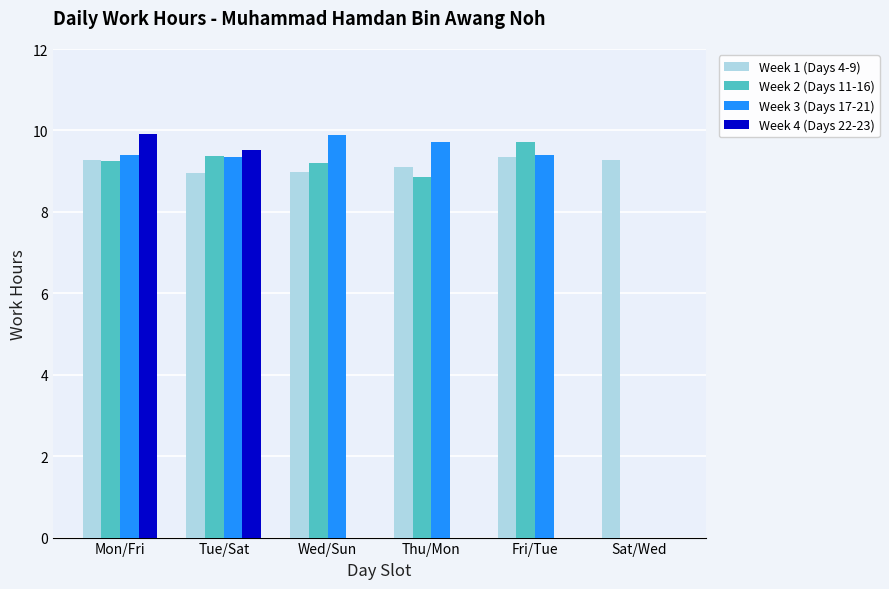

The Week 2 (Days 11-16) series shows 0.0 at Sat/Wed. True or false?

True